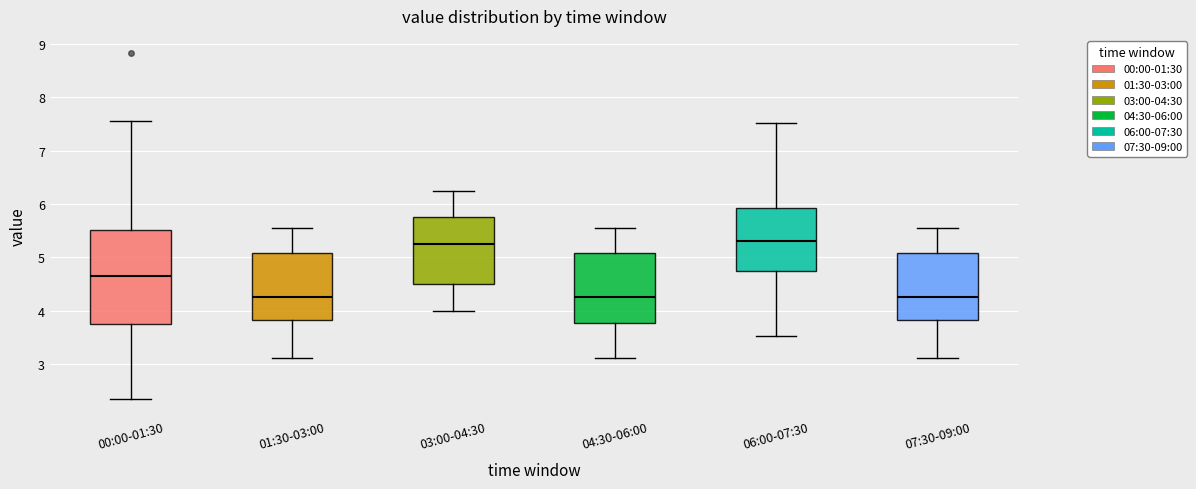

Reading left to right, read every box against the y-axis: the position of its median line, the range the box covers, and the ends of its whiskers. The values are not printed on the chart, so give them approximately, as read against the axis.

00:00-01:30: median 4.6, box 3.8 to 5.5, whiskers 2.4 to 7.6
01:30-03:00: median 4.3, box 3.8 to 5.1, whiskers 3.1 to 5.6
03:00-04:30: median 5.3, box 4.5 to 5.8, whiskers 4.0 to 6.3
04:30-06:00: median 4.3, box 3.8 to 5.1, whiskers 3.1 to 5.6
06:00-07:30: median 5.3, box 4.8 to 5.9, whiskers 3.5 to 7.5
07:30-09:00: median 4.3, box 3.8 to 5.1, whiskers 3.1 to 5.6